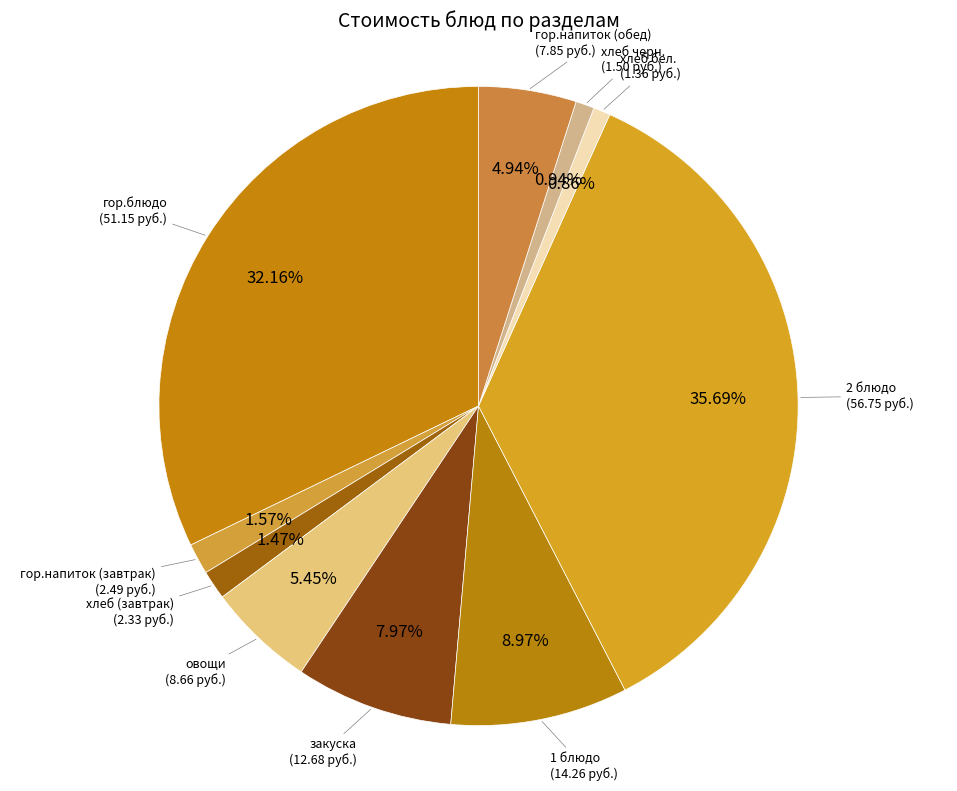

Count the number of slices in the pie.

10